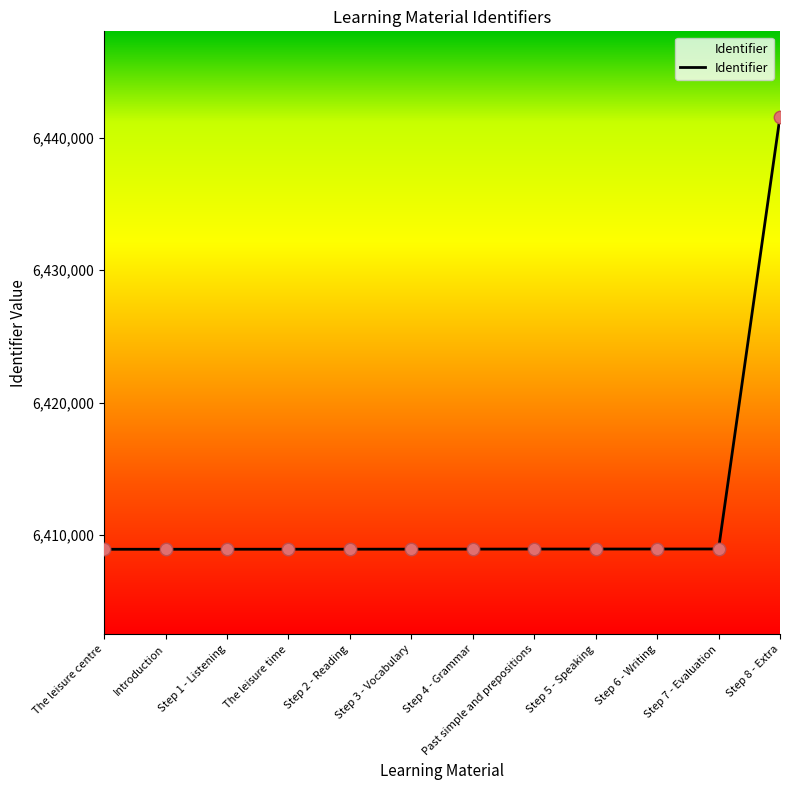

What is the change in value from Past simple and prepositions to Step 5 - Speaking?

+1